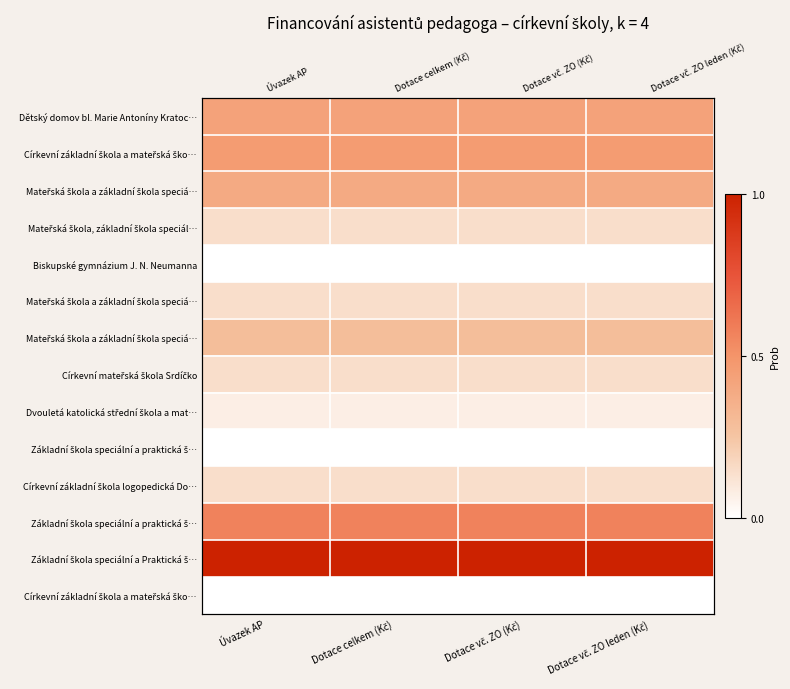

At how many categories does at least one series exceed 0?

4